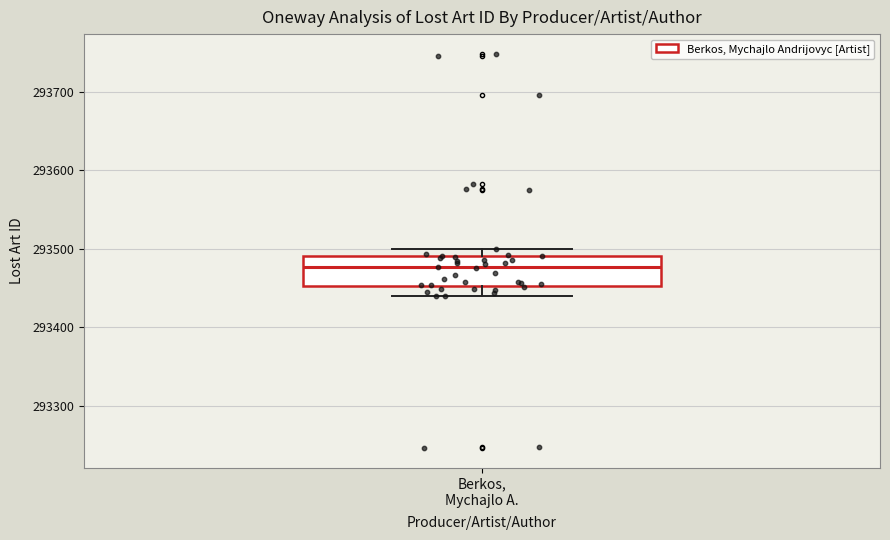

Where is the lower edge of the box for Berkos, Mychajlo A. on the y-axis? The values are not printed on the chart, so give them approximately, as read against the axis.

293450